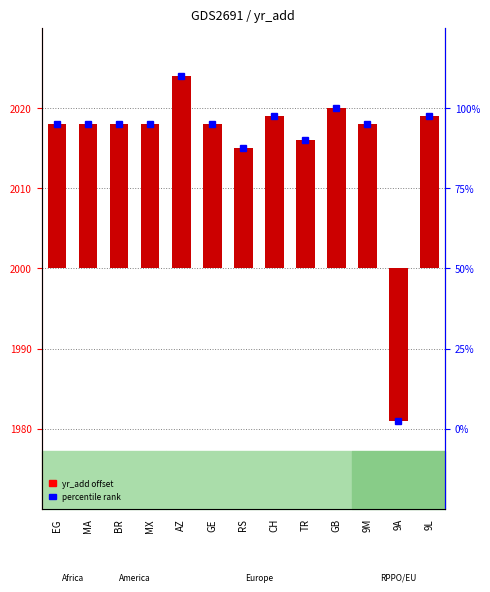

What is the ratio of the value at GB to the value at BR?

1.1